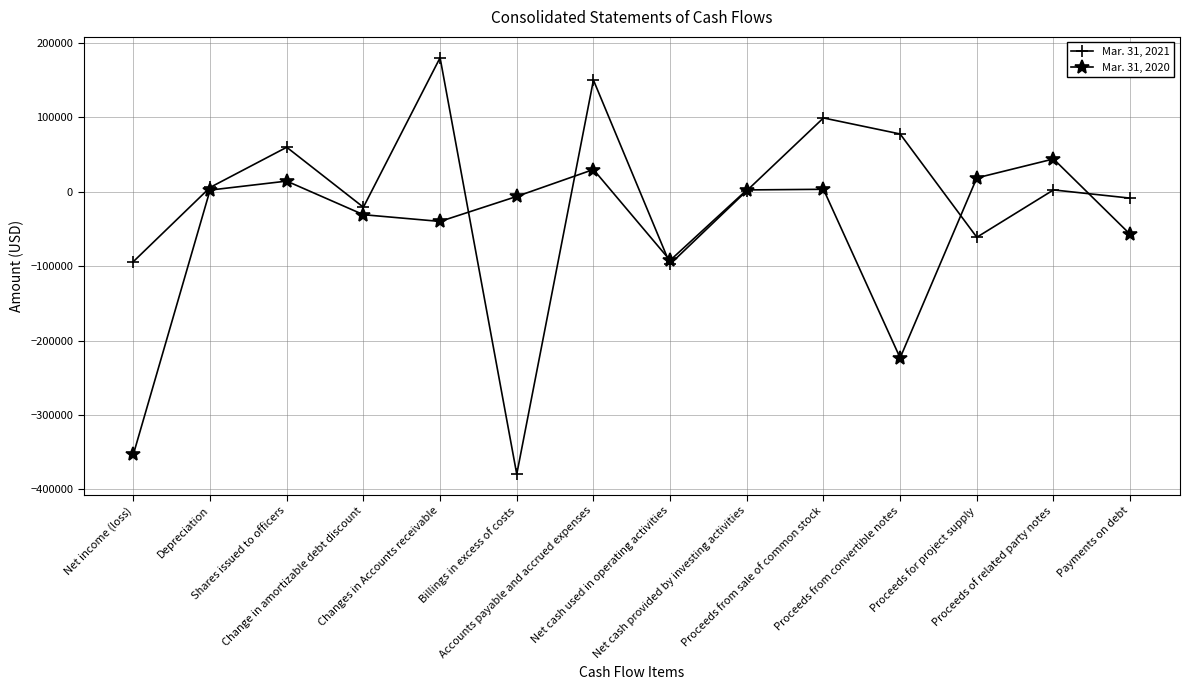

Rank the series by their average value, from lowest to highest.

Mar. 31, 2020, Mar. 31, 2021